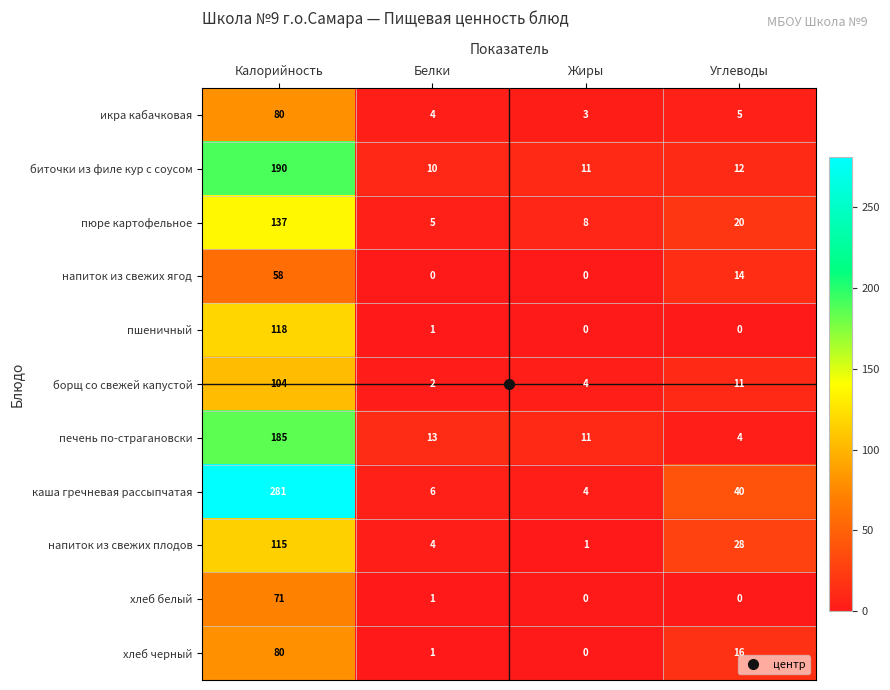

Which label corresponds to the largest value in the chart?

Калорийность